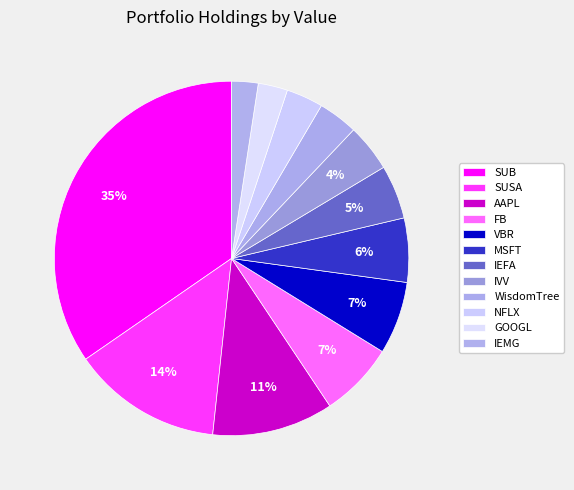

To the nearest percent, what is the difference between the largest and smallest slice percentages?

32%